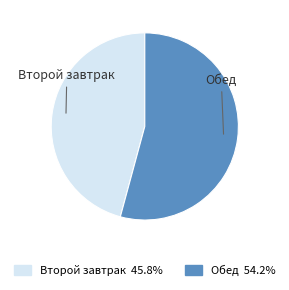

Is there any slice that represents more than half of the pie?

Yes